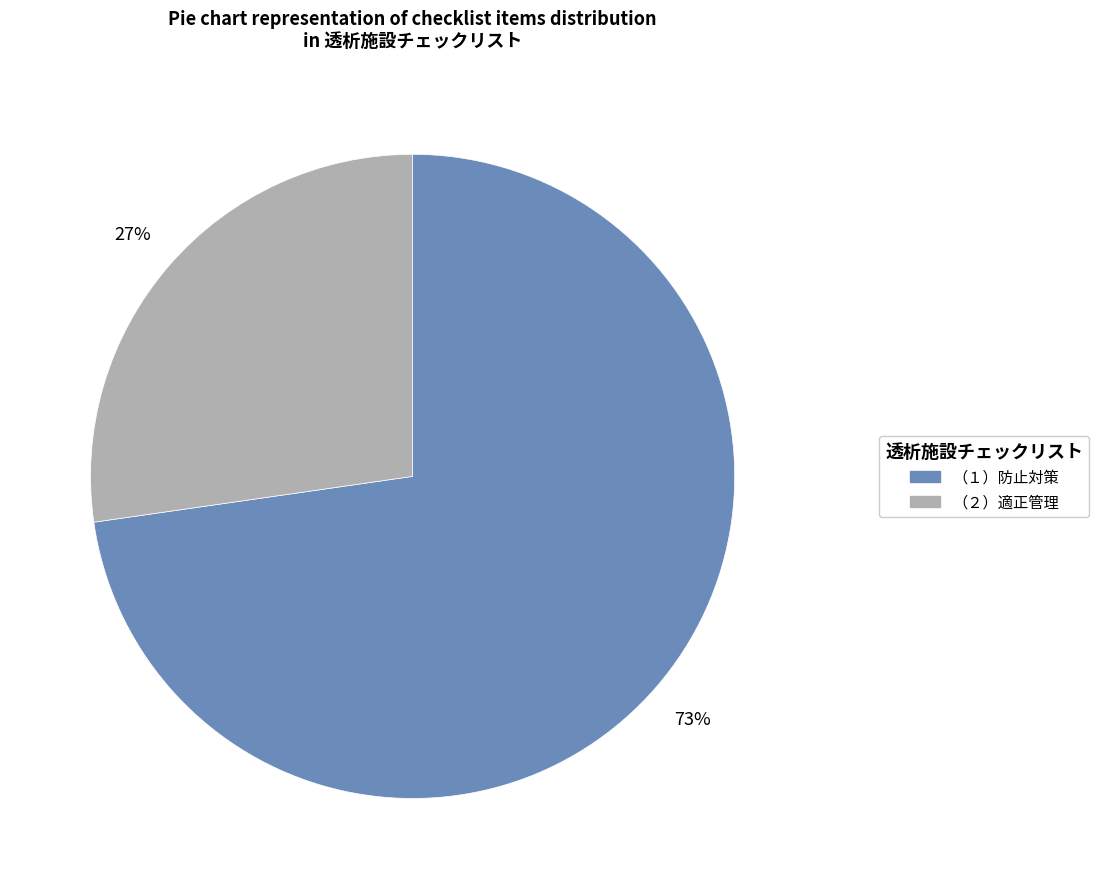

How many segments does this pie chart have?

2